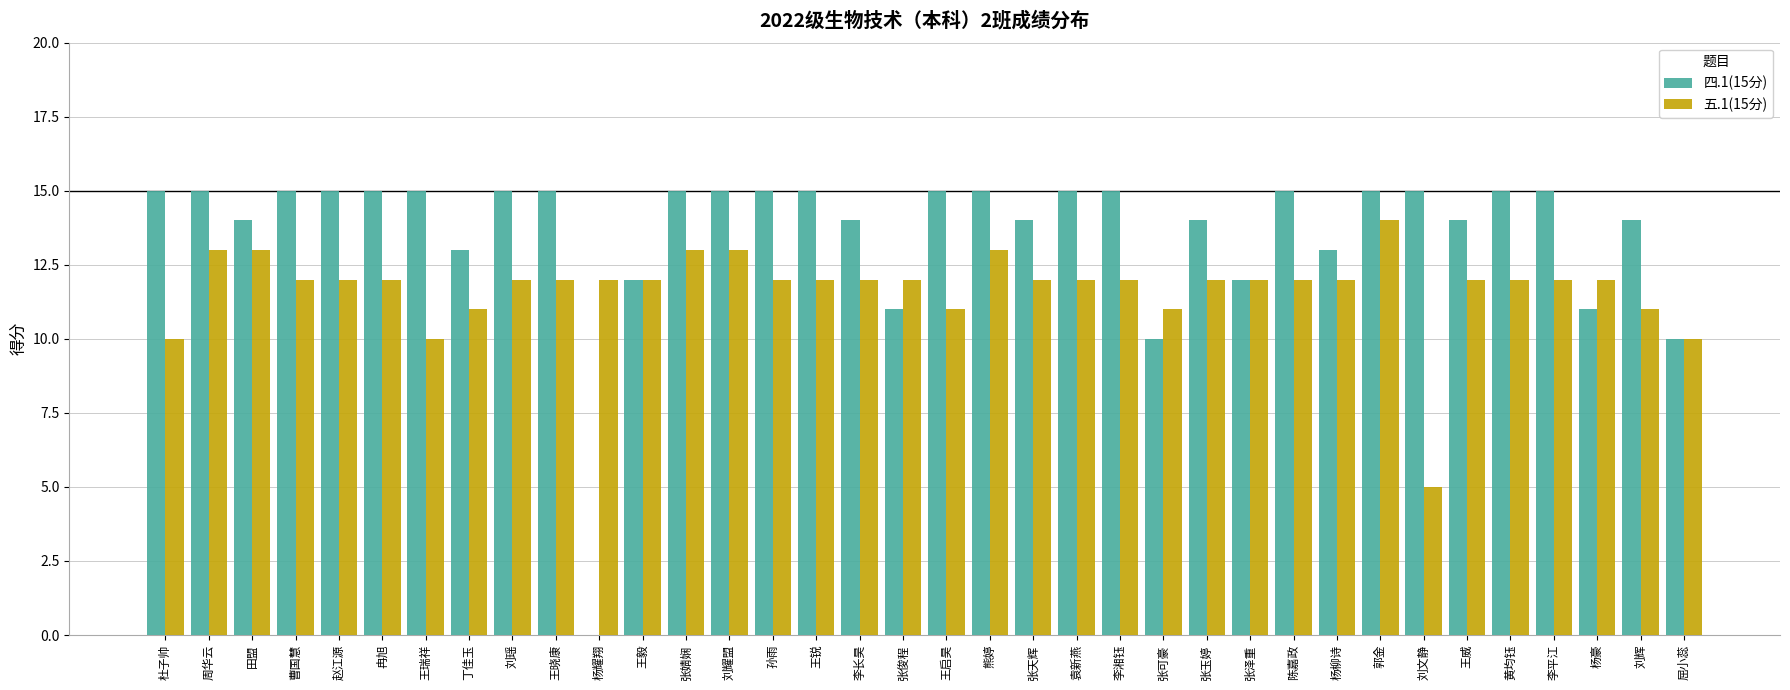

Which series has the largest total across all categories?

四.1(15分)